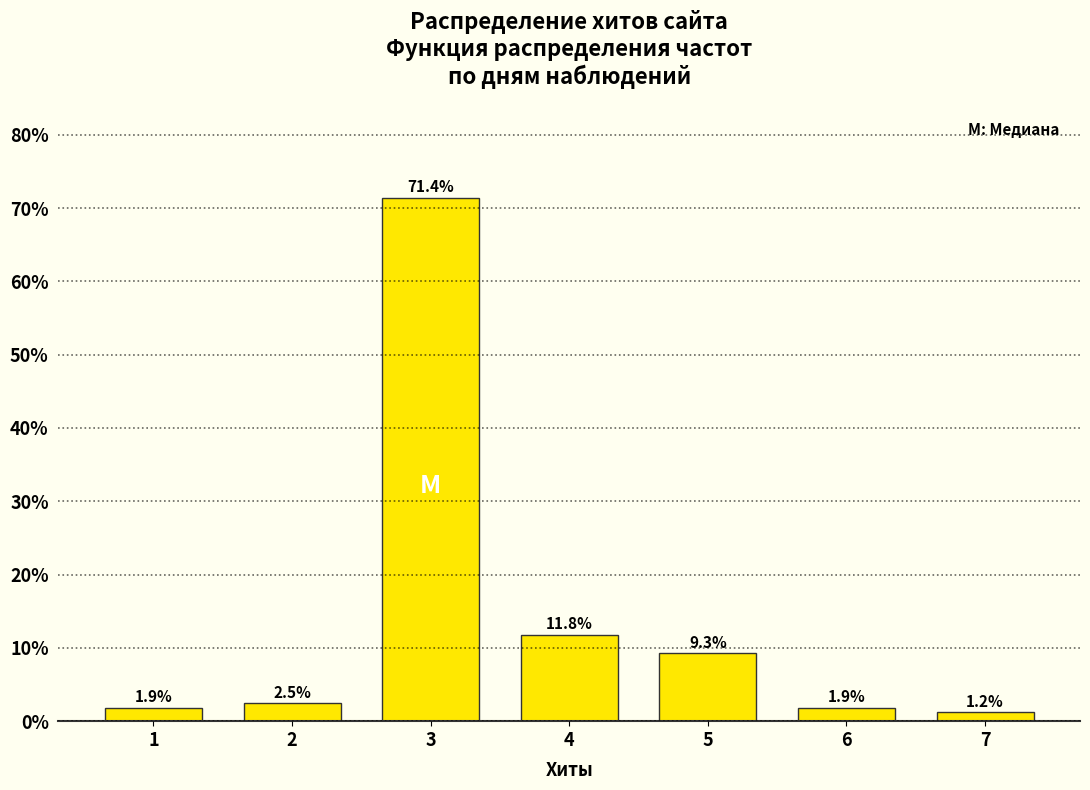

Reading right to left, what are all the values shown in this chart?

1.2	1.9	9.3	11.8	71.4	2.5	1.9